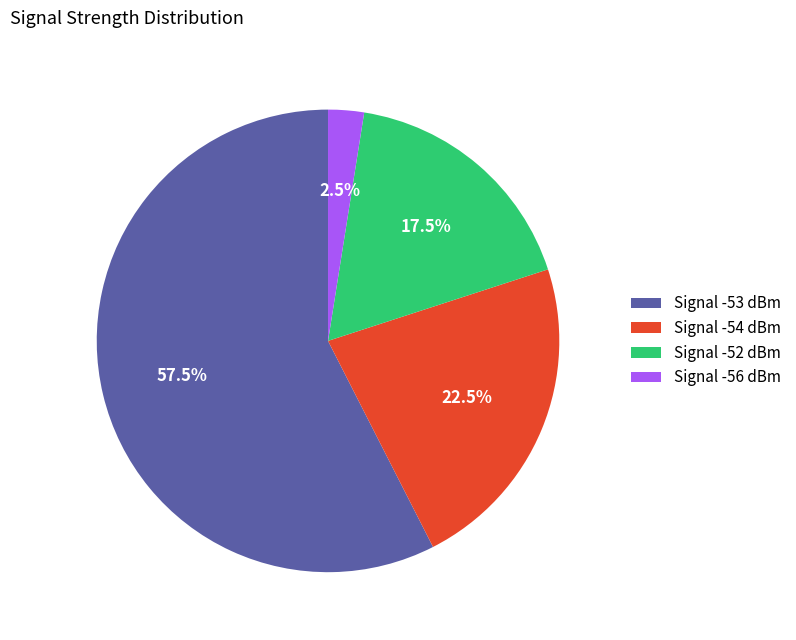

How many slices are in this pie chart?

4